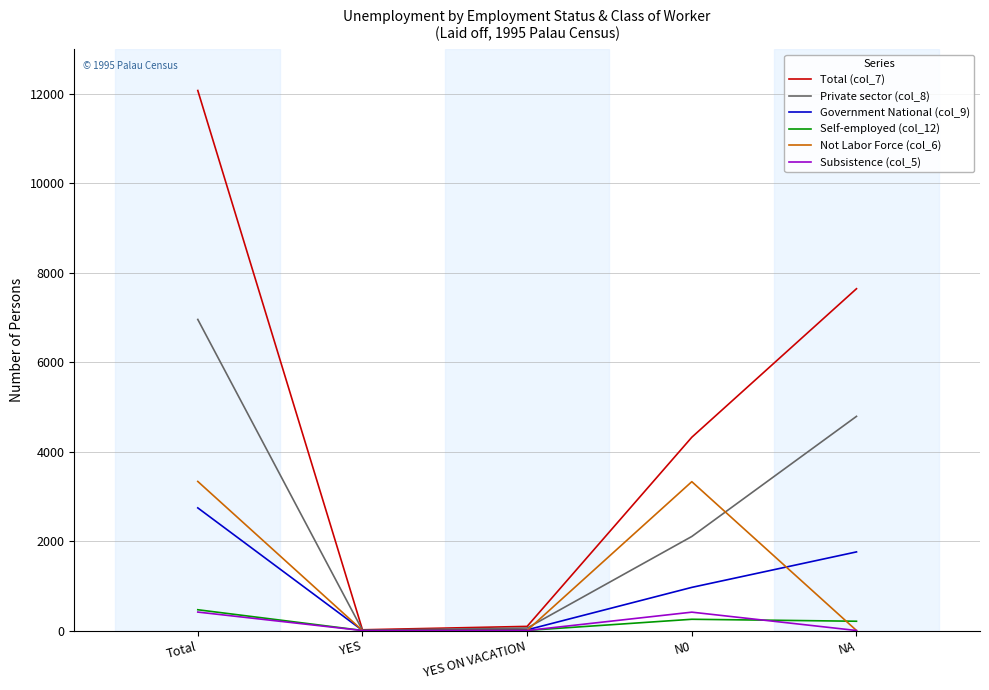

At which category is the sum across all series the highest?

Total